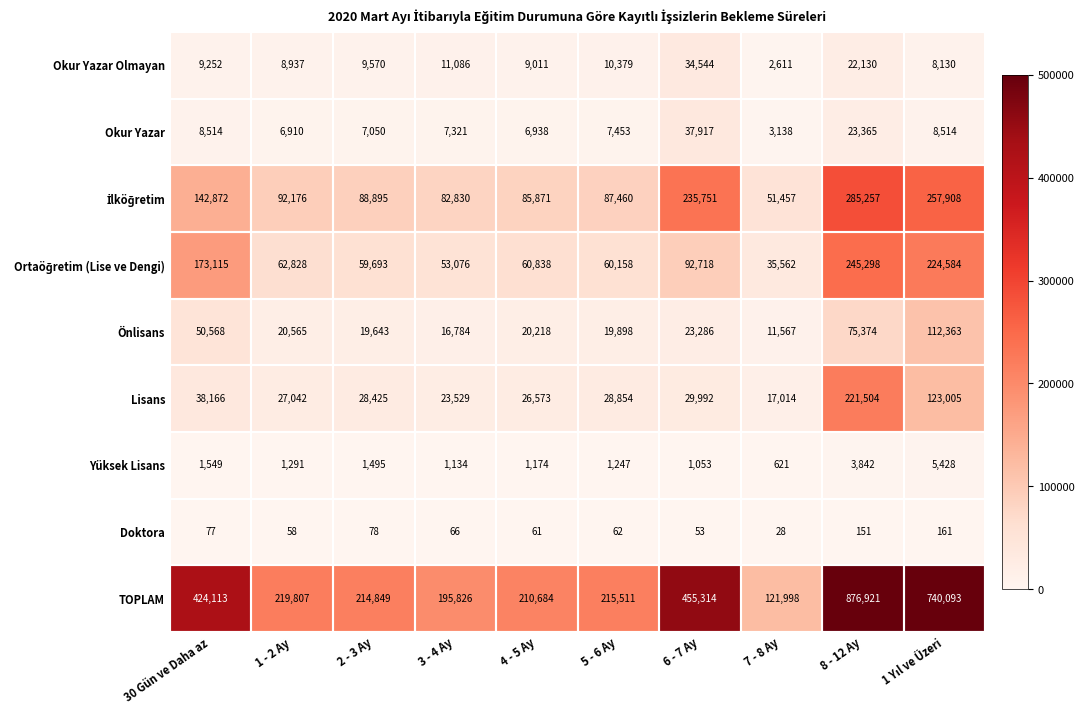

How many data points in TOPLAM are less than 219807?

5